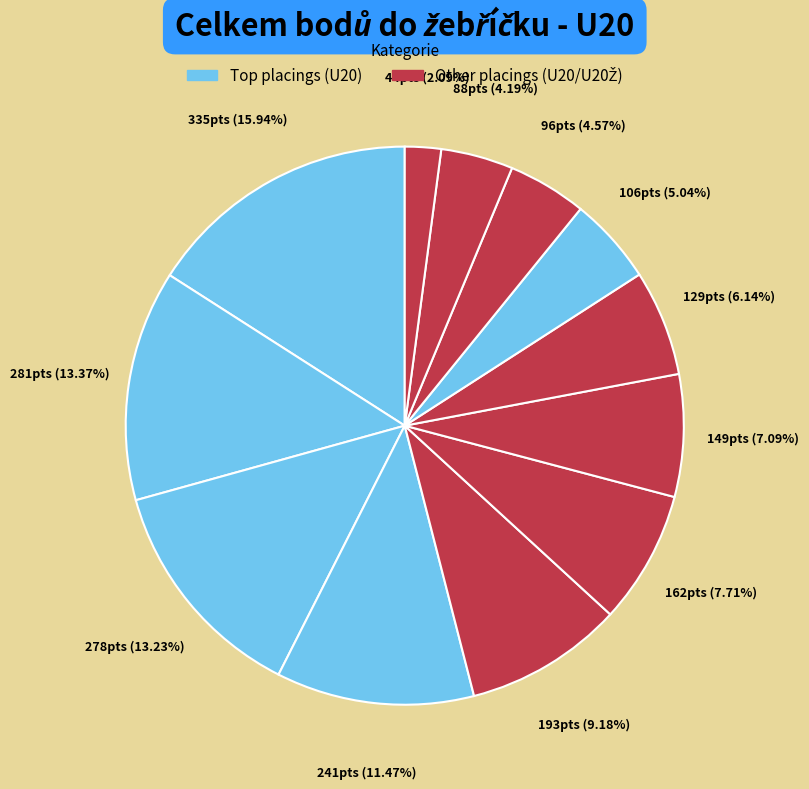

Count the number of slices in the pie.

12